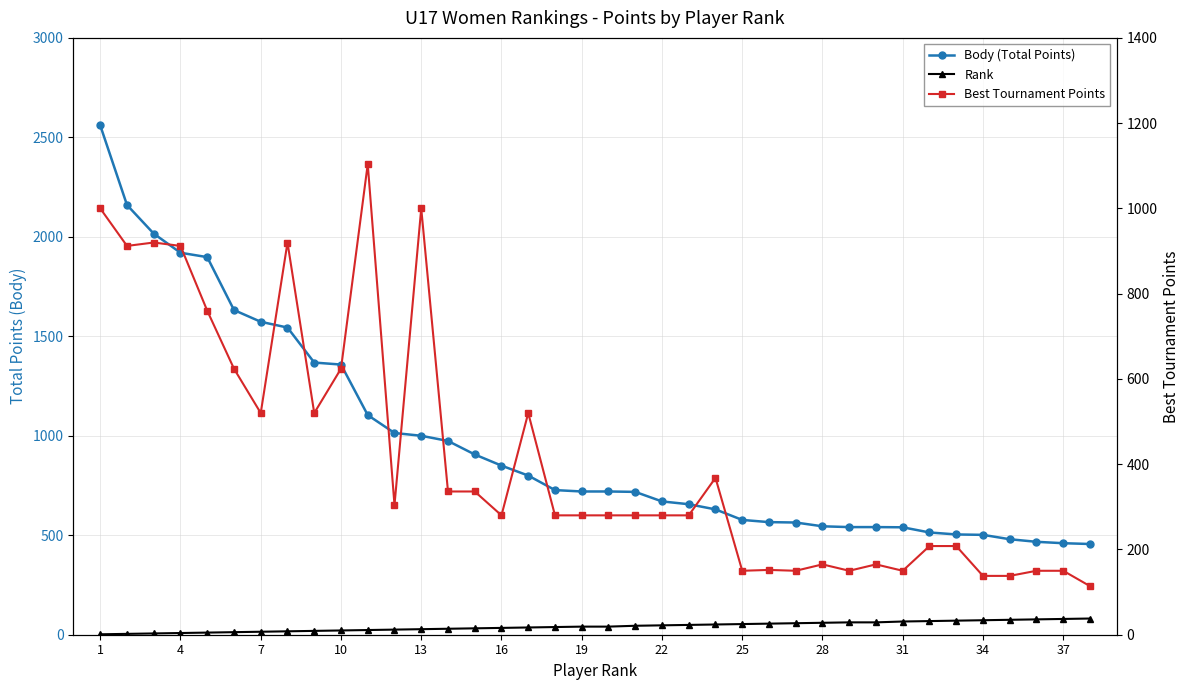

Which category has the highest value across all series?

1